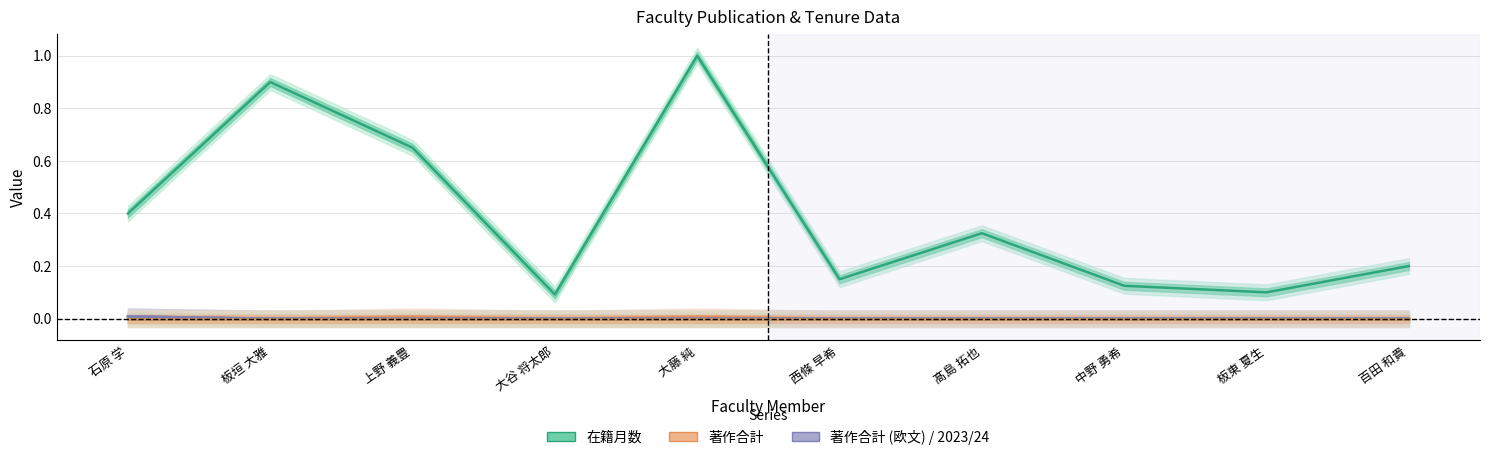

Which label corresponds to the largest value in the chart?

大藤 純